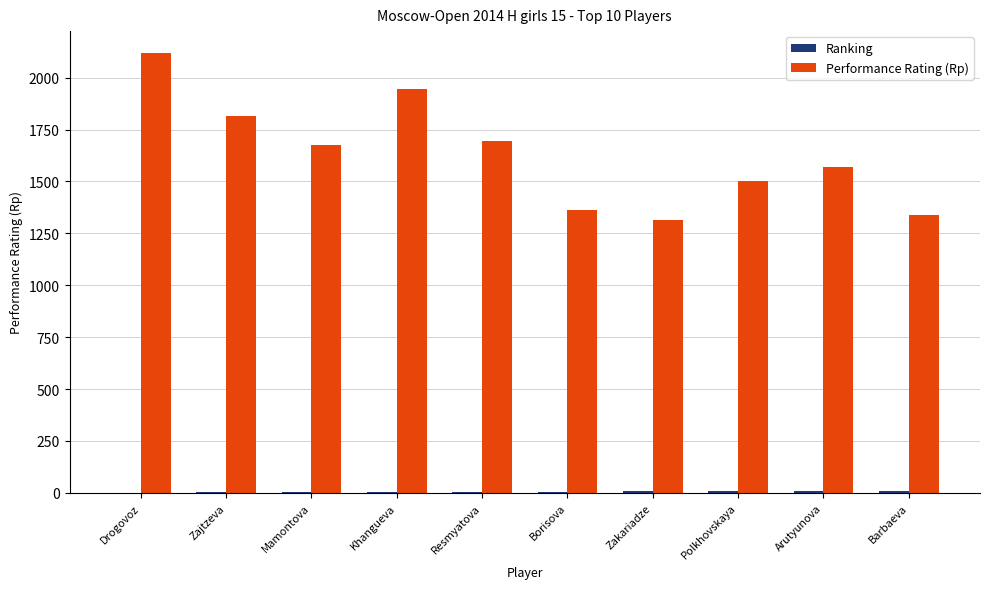

Between Zajtzeva and Arutyunova, which series saw the biggest shift?

Performance Rating (Rp)